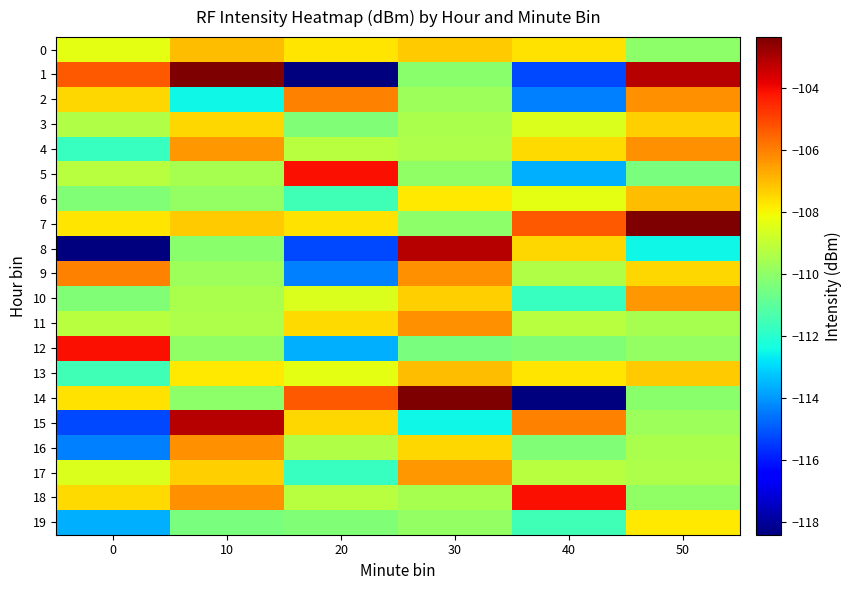

At which category is the sum across all series the highest?

10